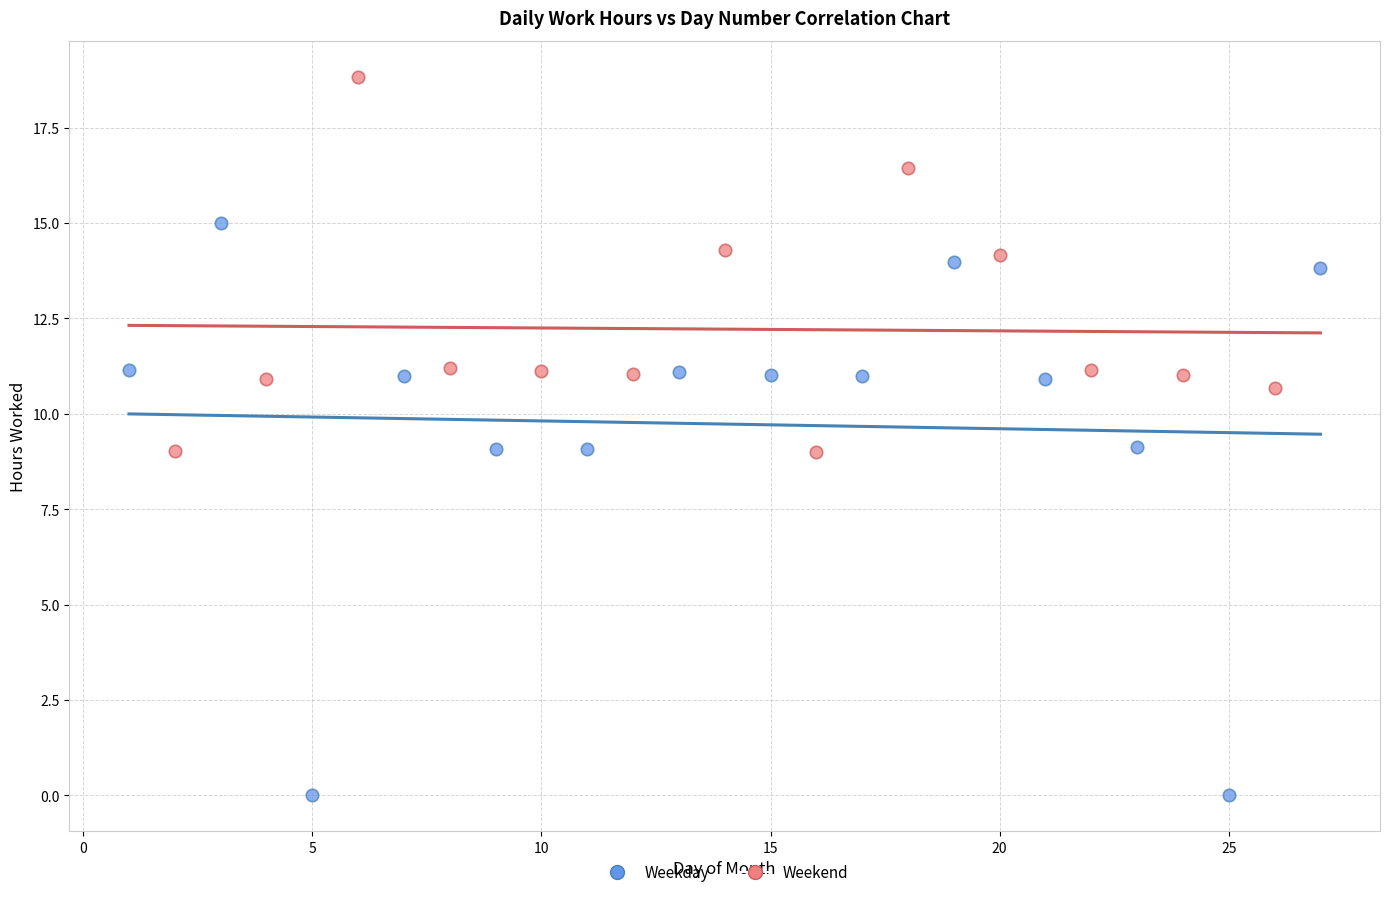

Which series has the widest spread of Y values?

Weekday